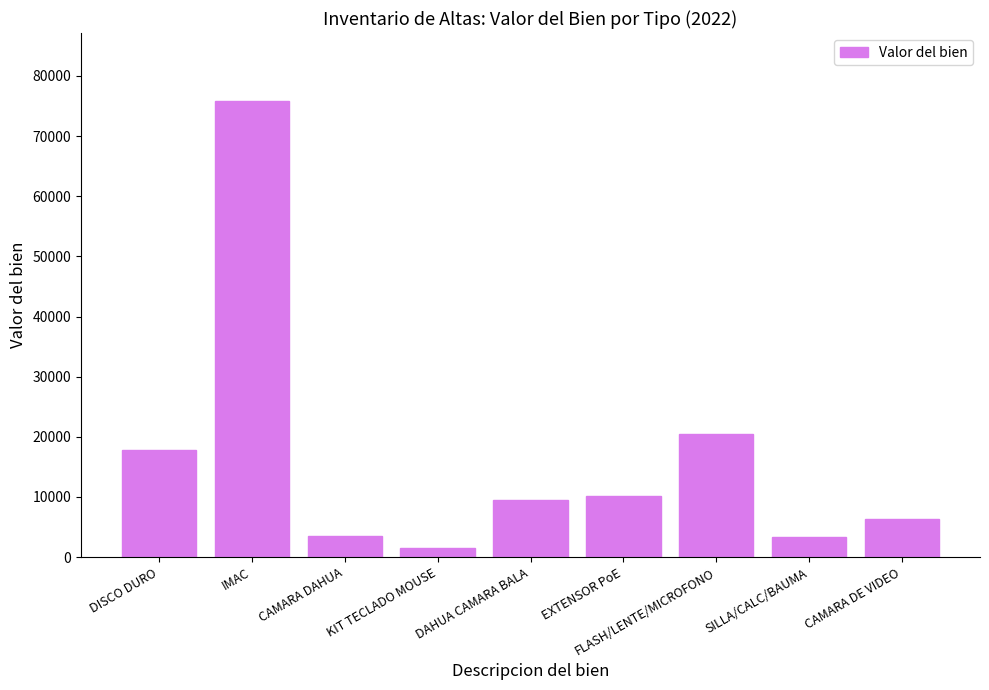

What is the smallest value displayed?

1566.0